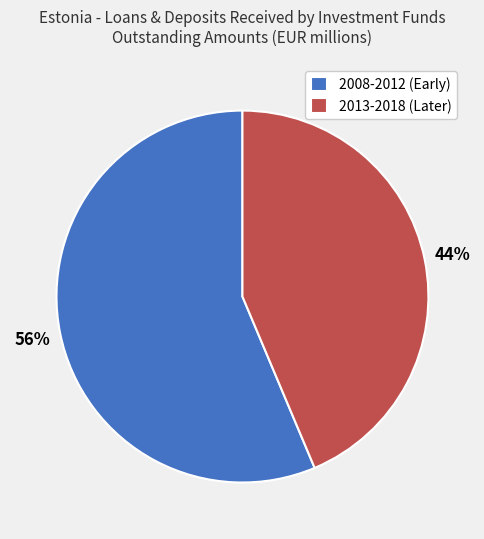

Combined, do 2013-2018 (Later) and 2008-2012 (Early) account for over 50%?

Yes